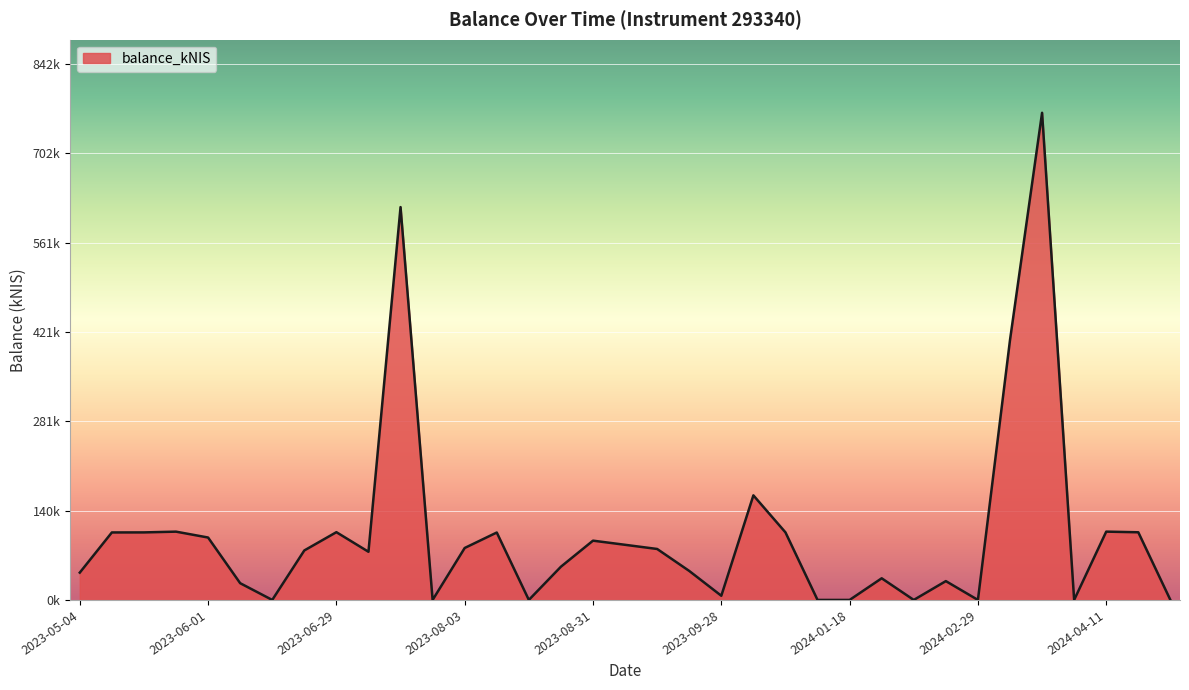

Does the chart display data point markers on the line(s)?

No